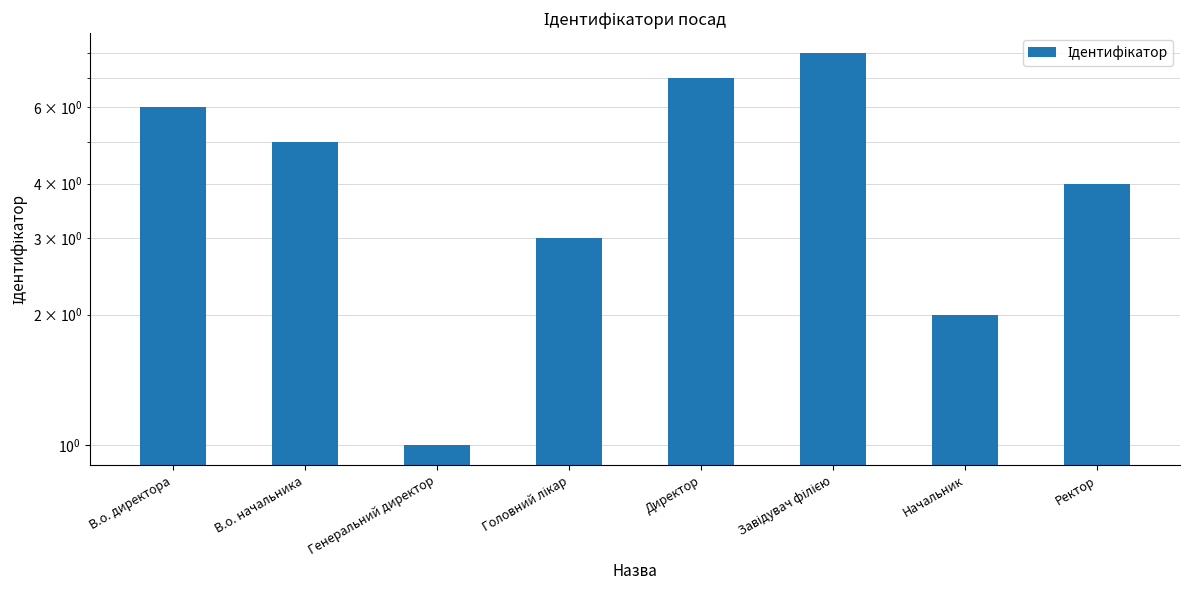

Approximately how many times larger is the value at В.о. директора compared to Головний лікар?

2.0